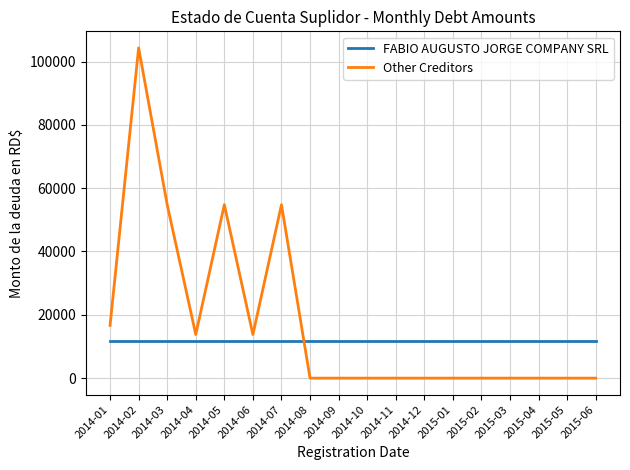

What is the minimum value for FABIO AUGUSTO JORGE COMPANY SRL?

11600.0